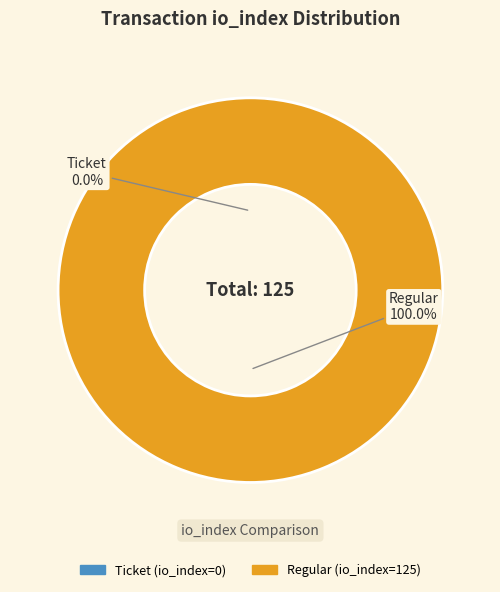

To the nearest percent, what is the combined percentage of Ticket (io_index=0) and Regular (io_index=125)?

100%